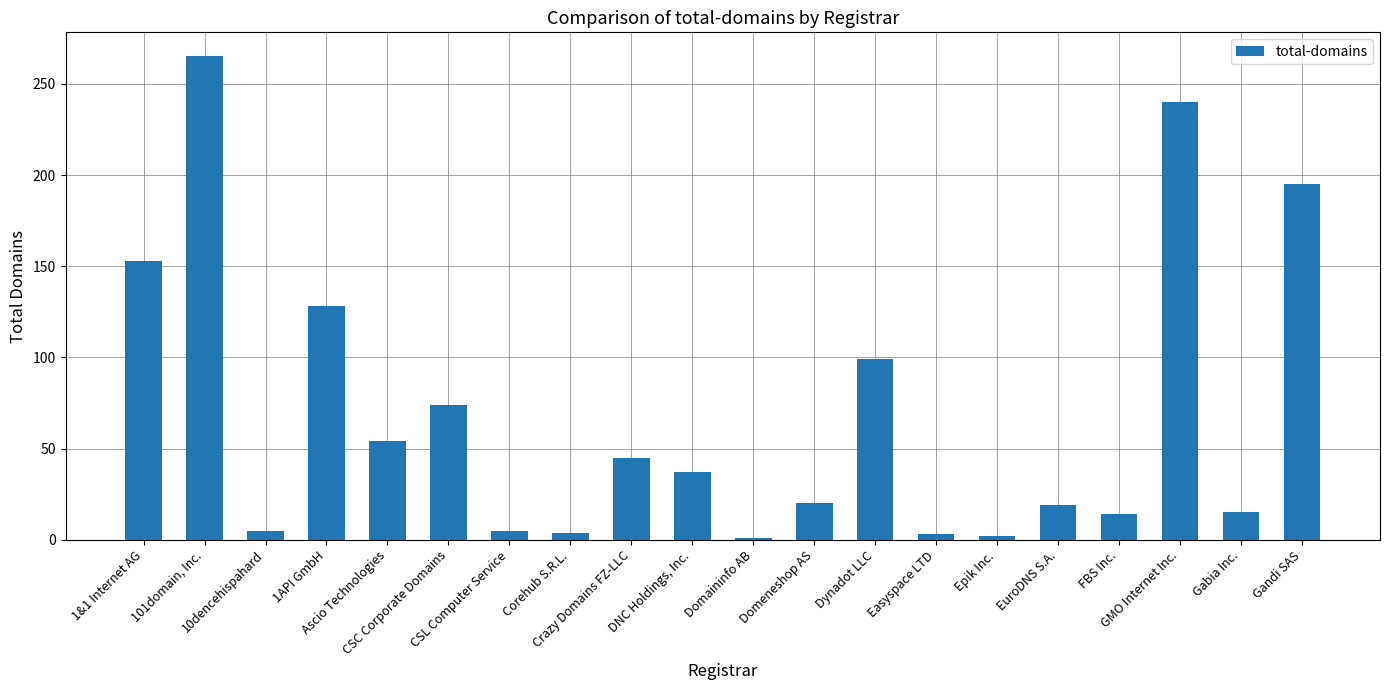

What is the approximate value at 1&1 Internet AG?

153